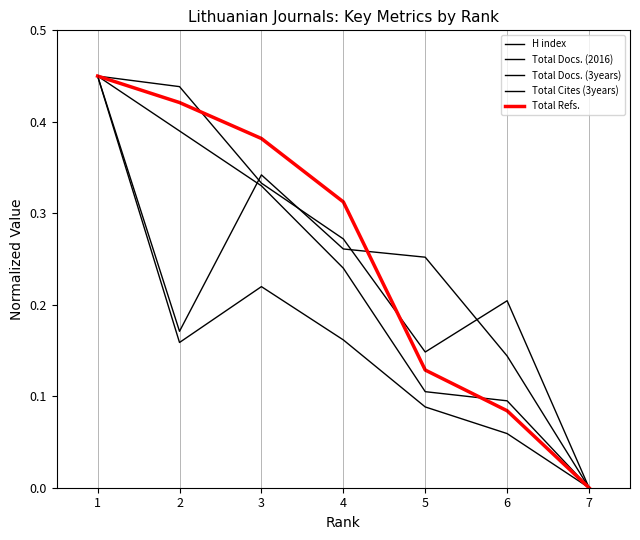

How many lines are shown in the chart?

5